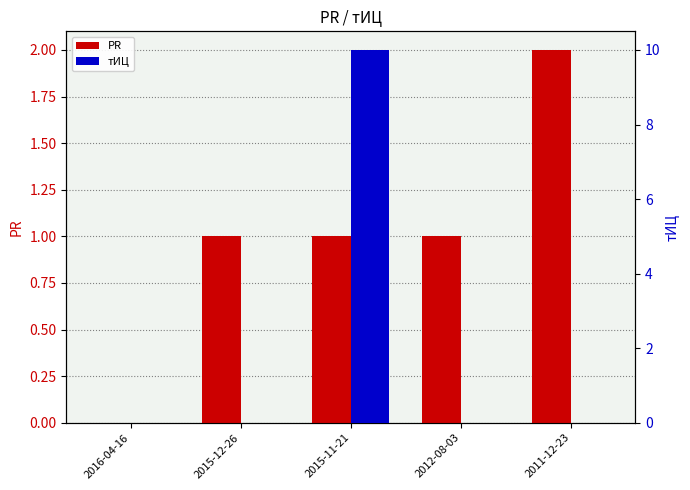

The тИЦ series shows 0 at 2011-12-23. True or false?

True